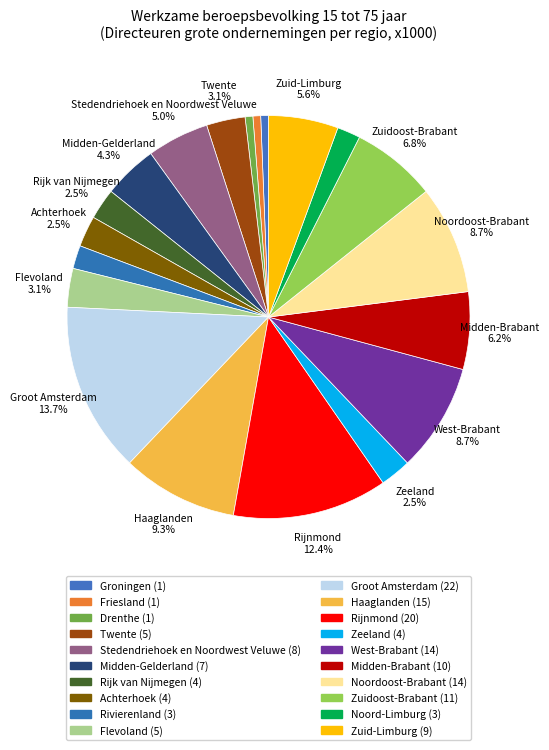

How many slices are in this pie chart?

20